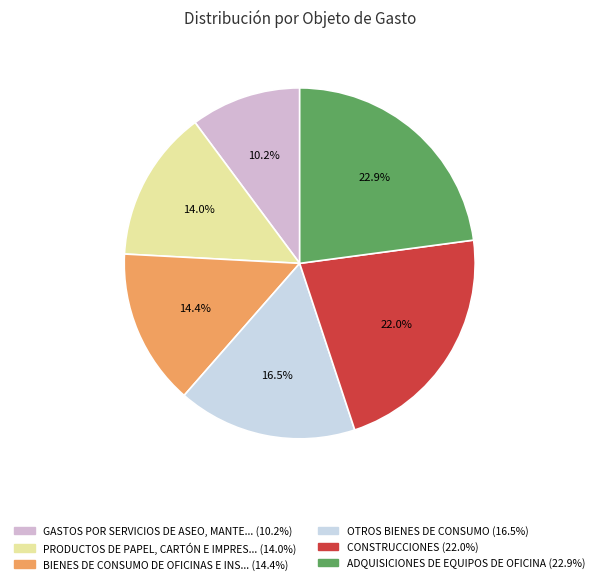

Which category has the smallest portion of the pie?

GASTOS POR SERVICIOS DE ASEO, MANTENIMIENTO